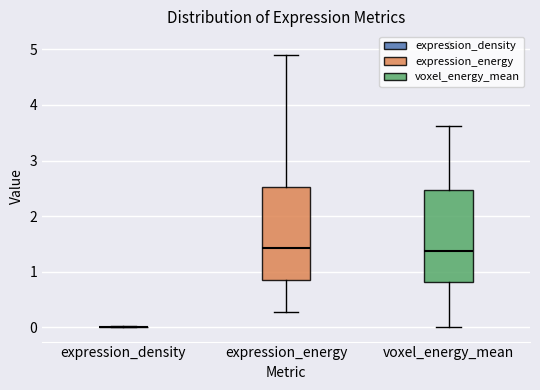

Reading left to right, transcribe this box plot: for each box, give where its median line is, the range the box spans, and where its two whiskers end, as read against the y-axis. The values are not printed on the chart, so give them approximately, as read against the axis.

expression_density: box collapsed to a line at 0.0, whiskers 0.0 to 0.0
expression_energy: median 1.4, box 0.9 to 2.5, whiskers 0.3 to 4.9
voxel_energy_mean: median 1.4, box 0.8 to 2.5, whiskers 0.0 to 3.6